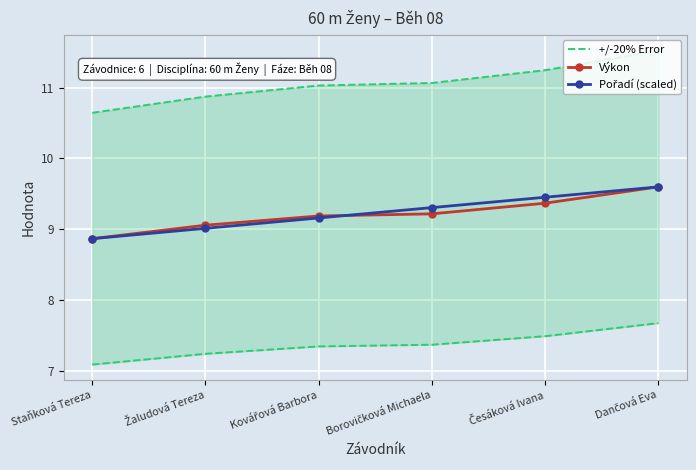

True or false: Výkon has a value of 4.1 at Kovářová Barbora.

False